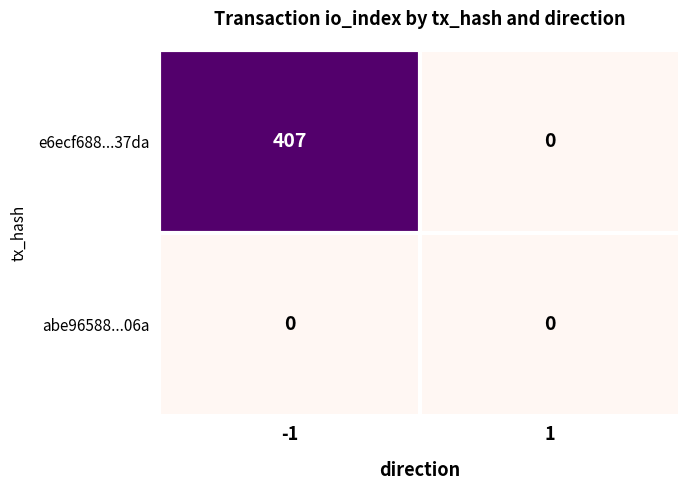

Rank the categories by e6ecf688...37da value from lowest to highest.

1, -1